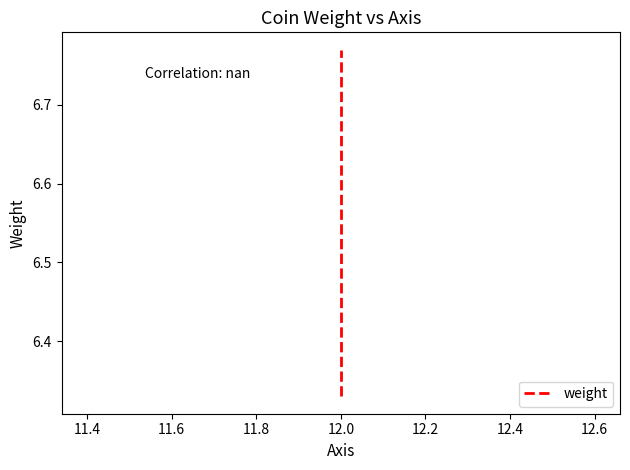

What is the value of the 2nd point from the left?

6.4